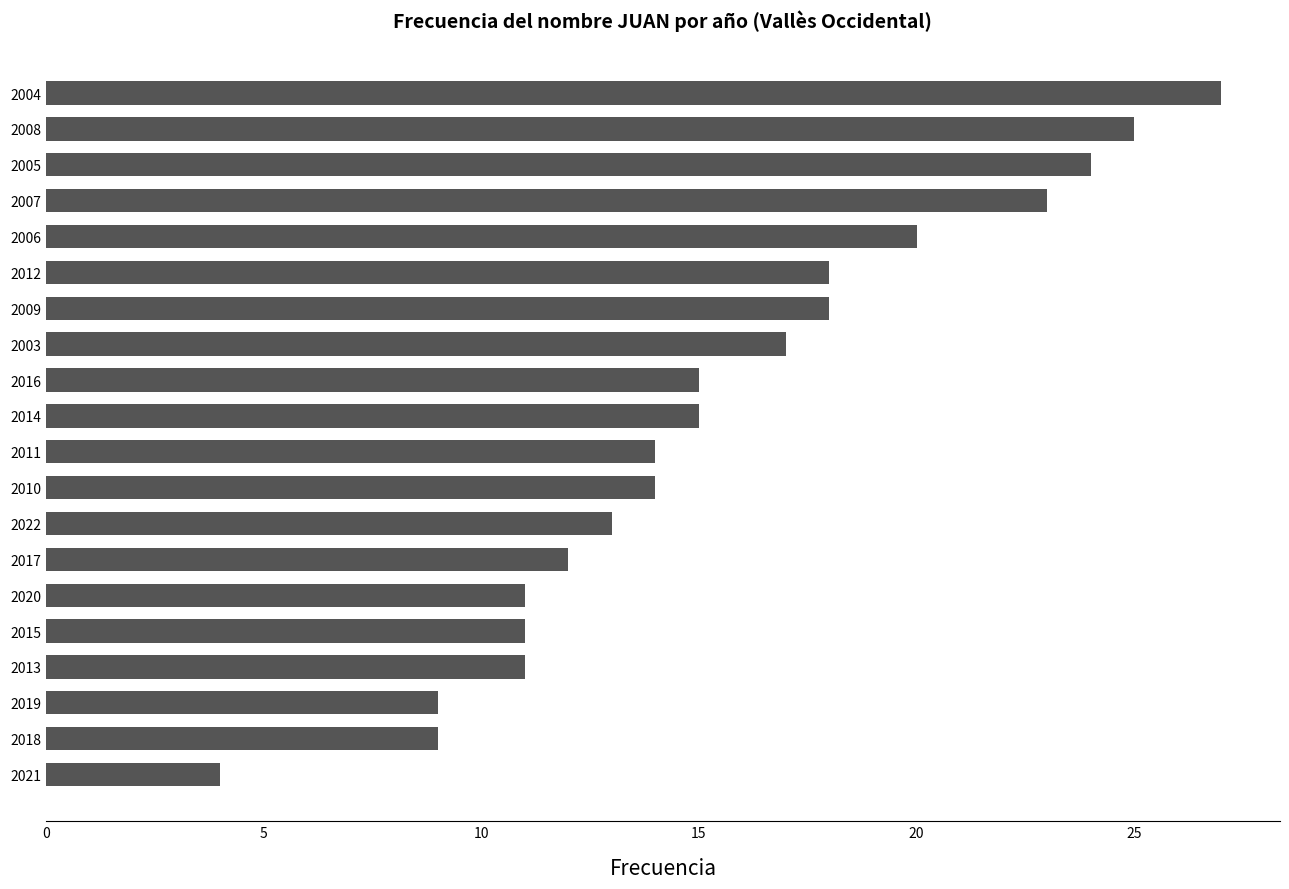

The chart shows a value of 12 at 2017. True or false?

True